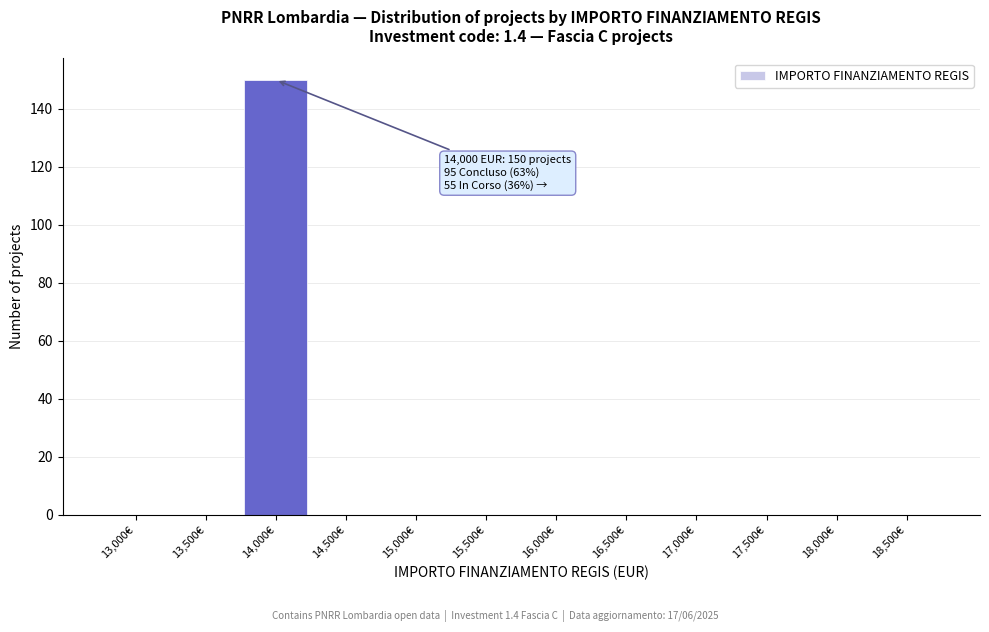

Reading right to left, transcribe all the data shown in this chart.

18,500€=0	18,000€=0	17,500€=0	17,000€=0	16,500€=0	16,000€=0	15,500€=0	15,000€=0	14,500€=0	14,000€=150	13,500€=0	13,000€=0